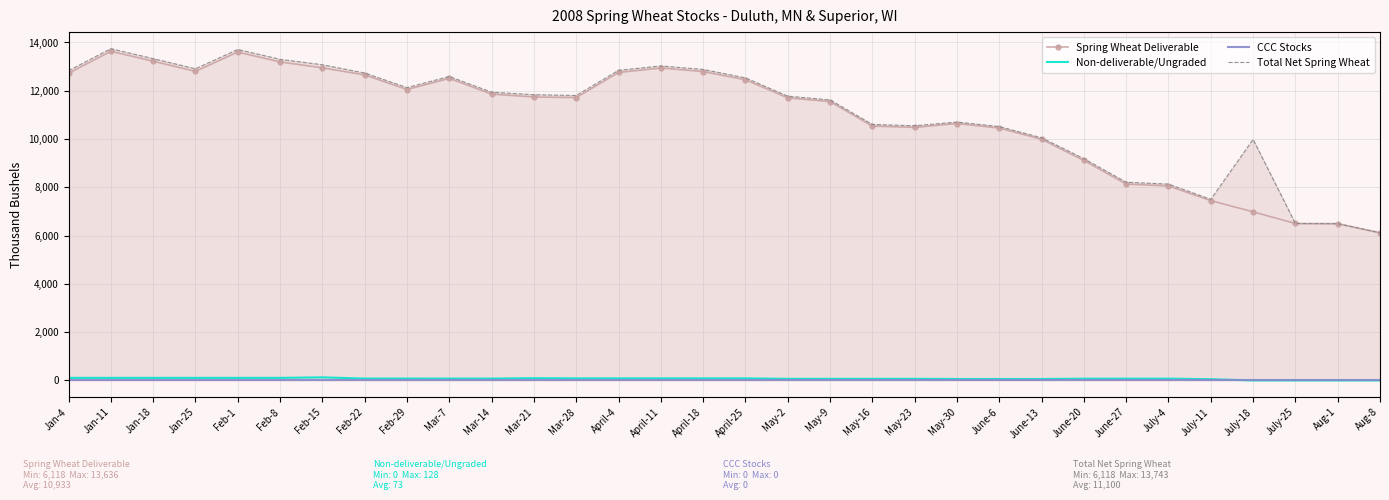

The value of Non-deliverable/Ungraded at Aug-1 is 0. True or false?

True